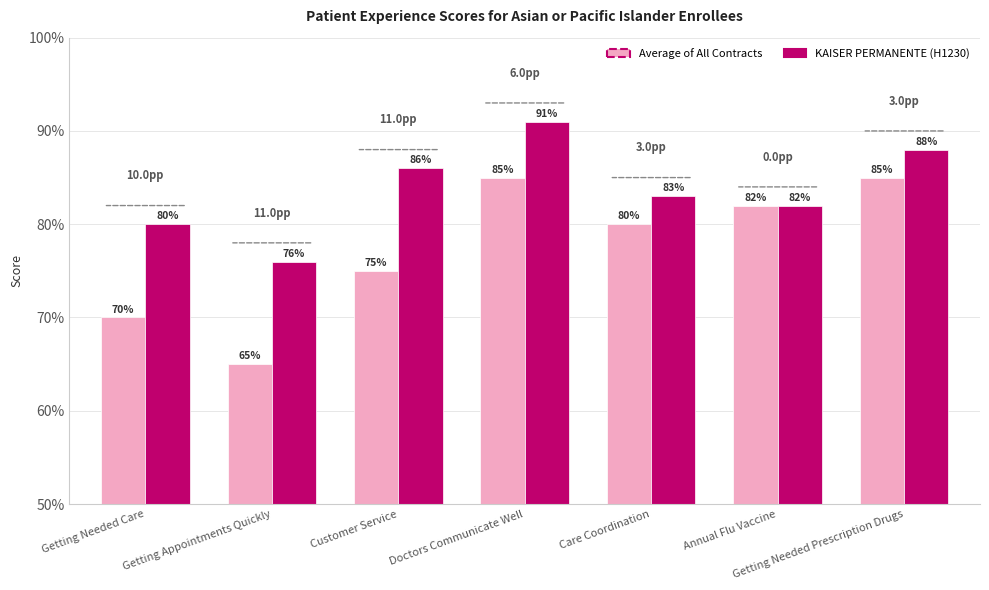

Count the KAISER PERMANENTE (H1230) values in the range 0 to 1.

7